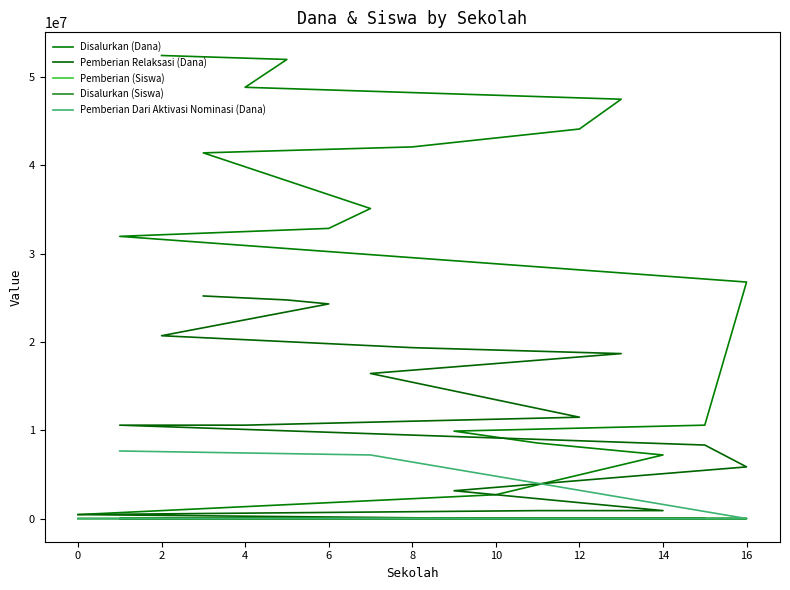

Rank the series at 2 from lowest to highest value.

Pemberian Dari Aktivasi Nominasi (Dana), Pemberian (Siswa), Disalurkan (Siswa), Pemberian Relaksasi (Dana), Disalurkan (Dana)